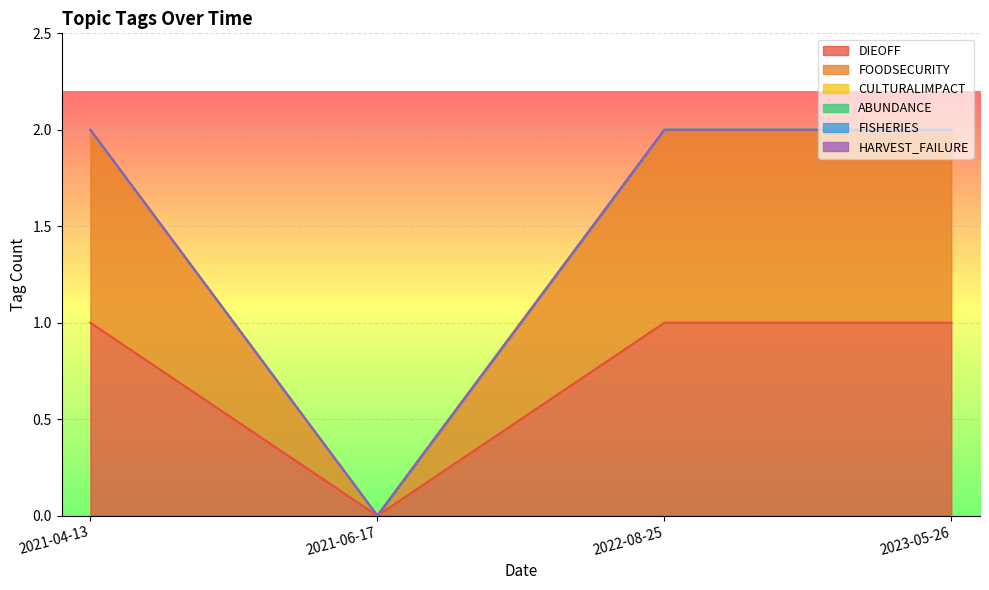

True or false: DIEOFF has a value of 2 at 2023-05-26.

False